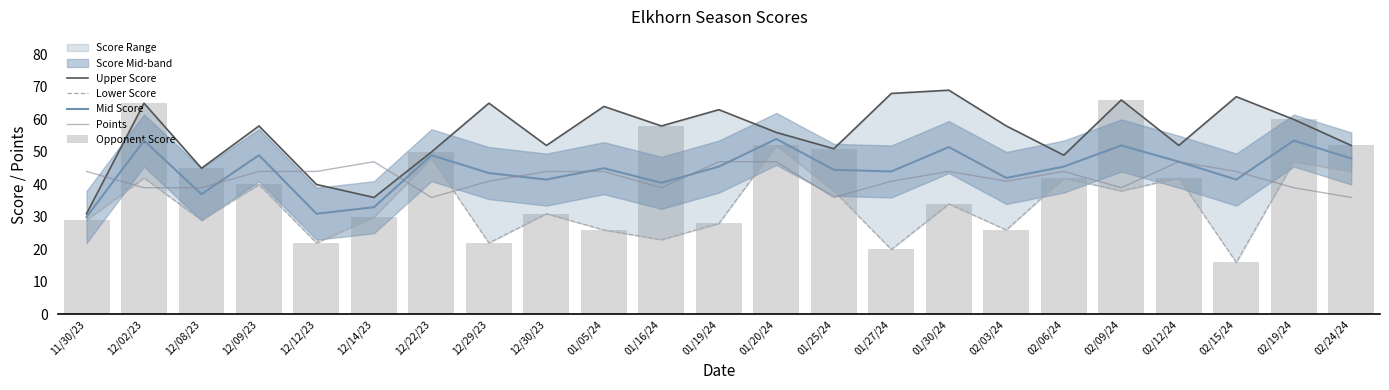

How many values in the Points series exceed 44?

4